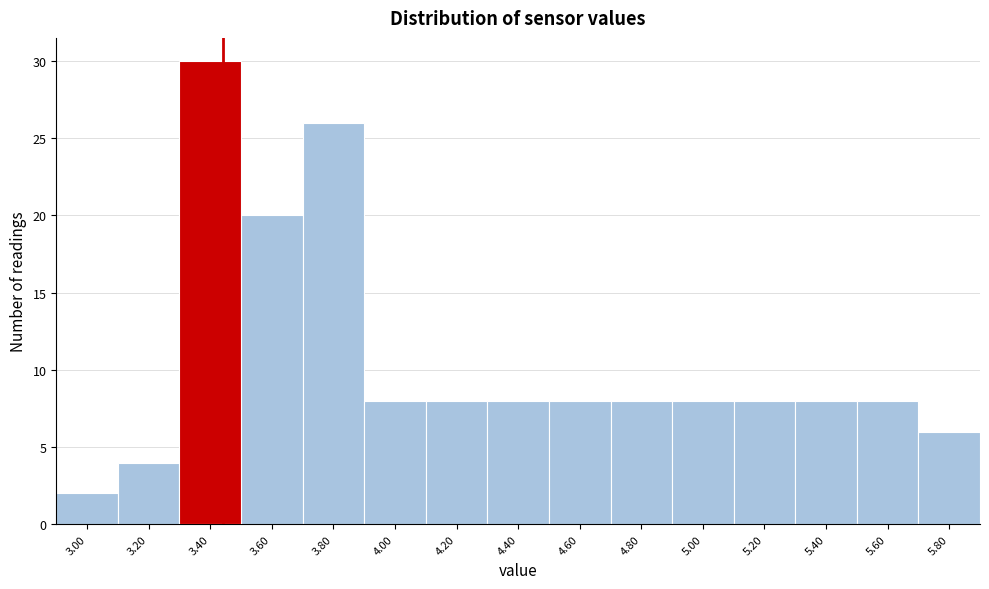

Reading left to right, list all the values displayed in this chart.

3.00=2	3.20=4	3.40=30	3.60=20	3.80=26	4.00=8	4.20=8	4.40=8	4.60=8	4.80=8	5.00=8	5.20=8	5.40=8	5.60=8	5.80=6